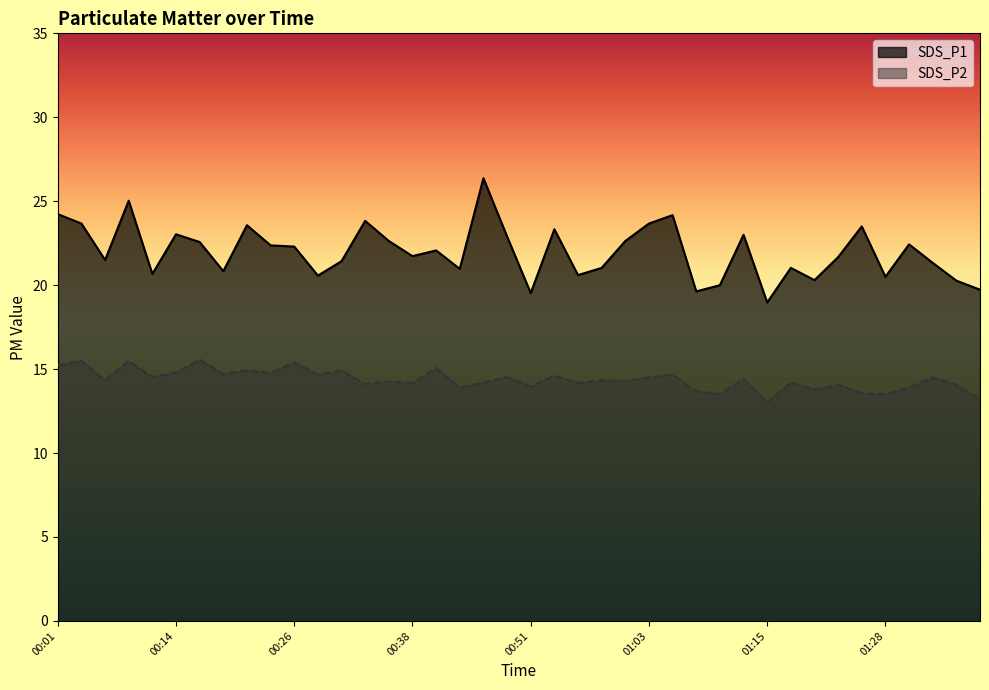

Which series changed the most between 00:58 and 01:13?

SDS_P1